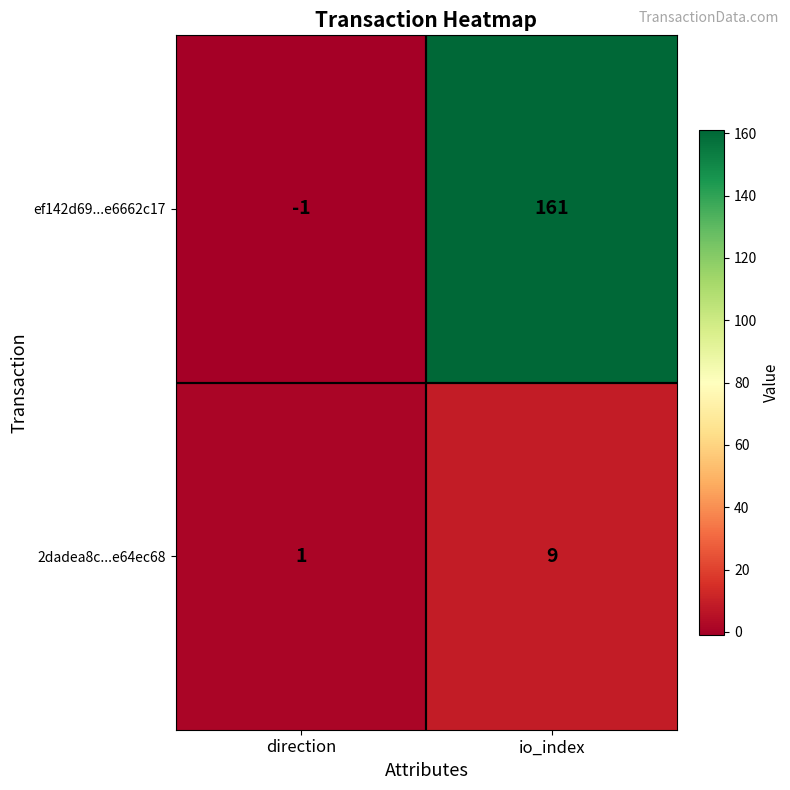

What is the approximate value of 2dadea8c...e64ec68 at io_index?

9